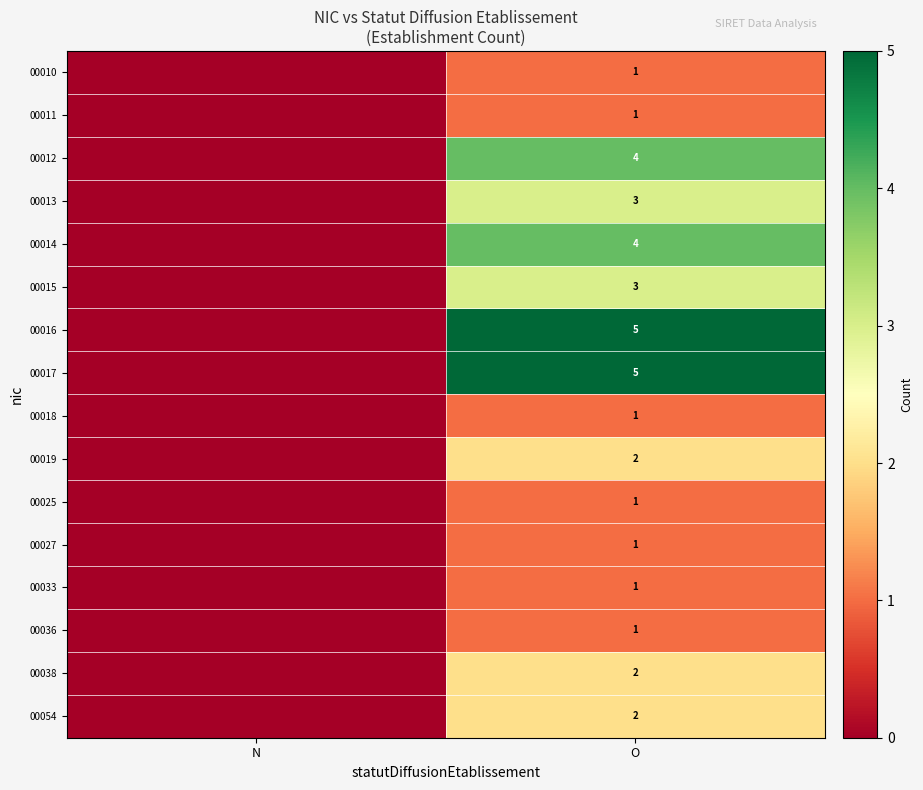

What is the total value across all series at O?

37